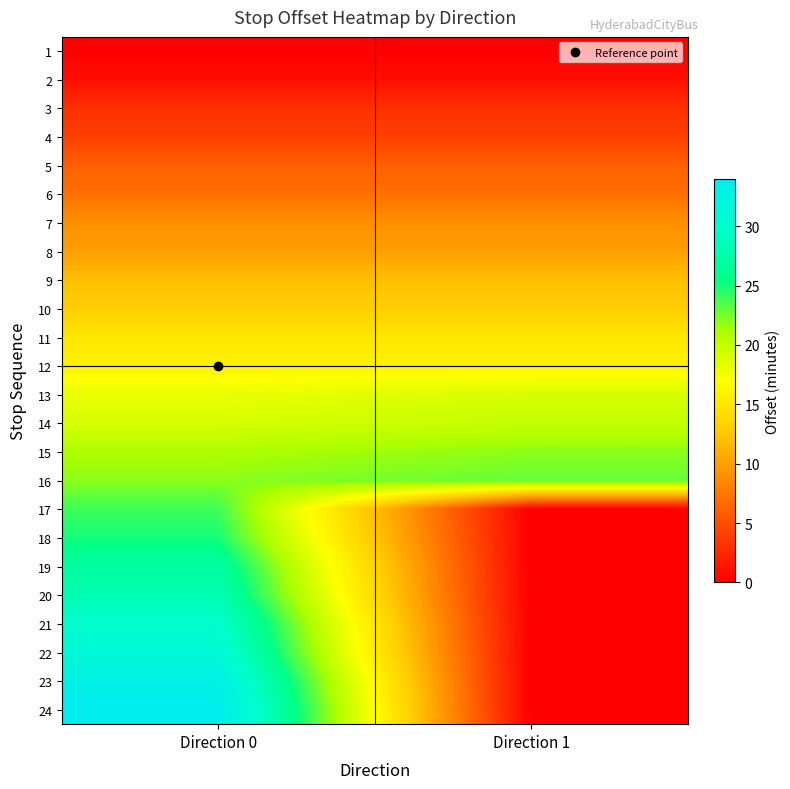

Reading left to right, list all the values displayed in this chart.

1: Direction 0=0	Direction 1=0
2: Direction 0=1	Direction 1=1
3: Direction 0=3	Direction 1=3
4: Direction 0=4	Direction 1=4
5: Direction 0=6	Direction 1=6
6: Direction 0=7	Direction 1=7
7: Direction 0=9	Direction 1=9
8: Direction 0=10	Direction 1=10
9: Direction 0=12	Direction 1=12
10: Direction 0=13	Direction 1=13
11: Direction 0=15	Direction 1=15
12: Direction 0=16	Direction 1=16
13: Direction 0=18	Direction 1=19
14: Direction 0=19	Direction 1=20
15: Direction 0=21	Direction 1=22
16: Direction 0=22	Direction 1=23
17: Direction 0=24	Direction 1=0
18: Direction 0=25	Direction 1=0
19: Direction 0=27	Direction 1=0
20: Direction 0=28	Direction 1=0
21: Direction 0=30	Direction 1=0
22: Direction 0=31	Direction 1=0
23: Direction 0=33	Direction 1=0
24: Direction 0=34	Direction 1=0